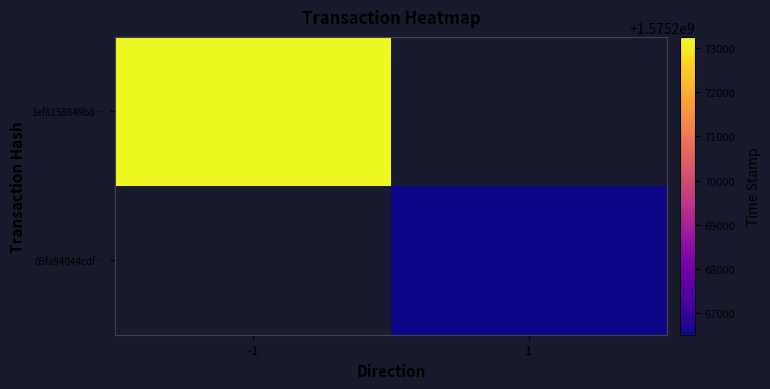

What is the minimum value shown in the chart?

1575266503.0